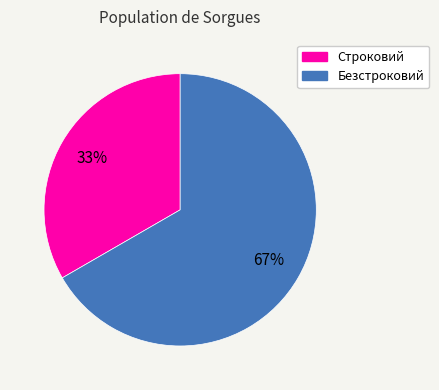

To the nearest percent, what is the combined percentage of Строковий and Безстроковий?

100%